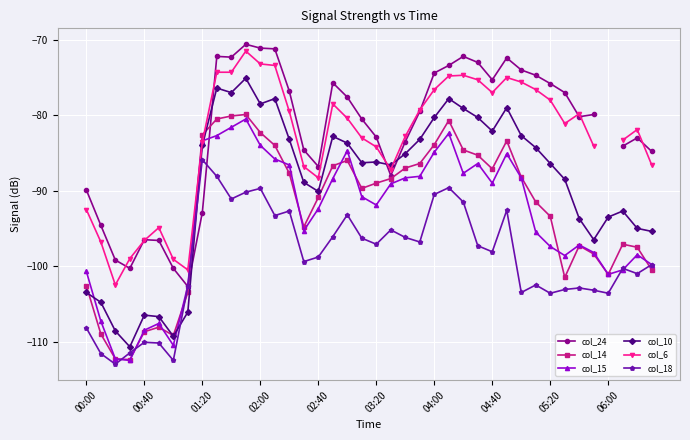

Is it true that col_24 equals -99.0 at 11?

False